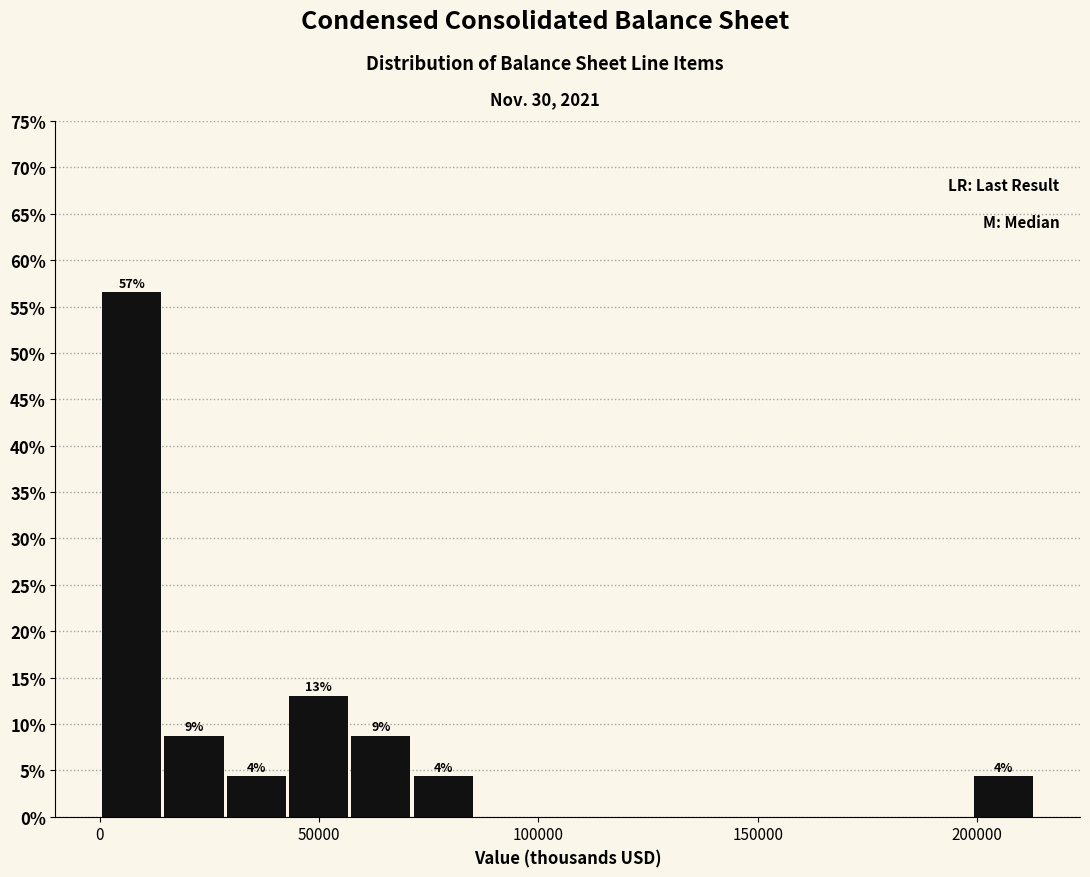

Around what value on the x-axis is the tallest bar? Give the approximate position of its centre, as read against the axis.

5000